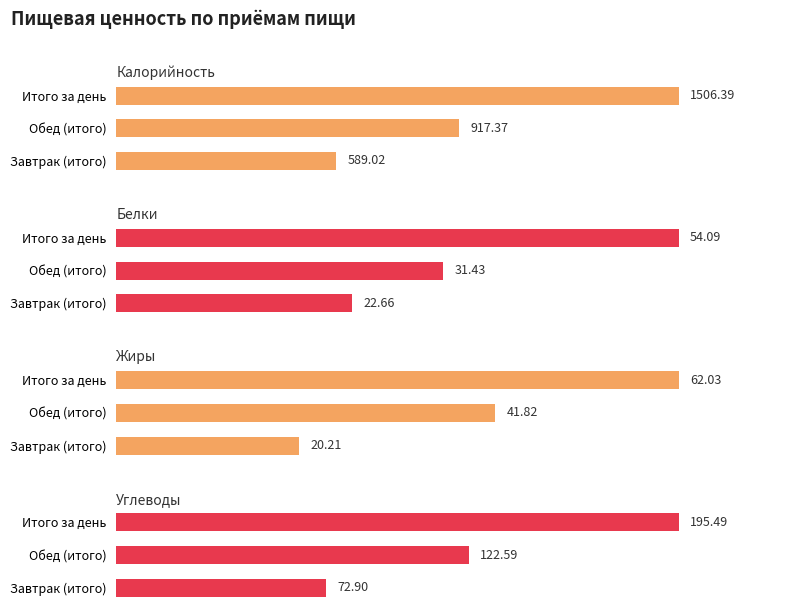

Reading right to left, what are all the values shown in this chart?

Калорийность: 1506.4	917.4	589.0
Белки: 54.1	31.4	22.7
Жиры: 62.0	41.8	20.2
Углеводы: 195.5	122.6	72.9